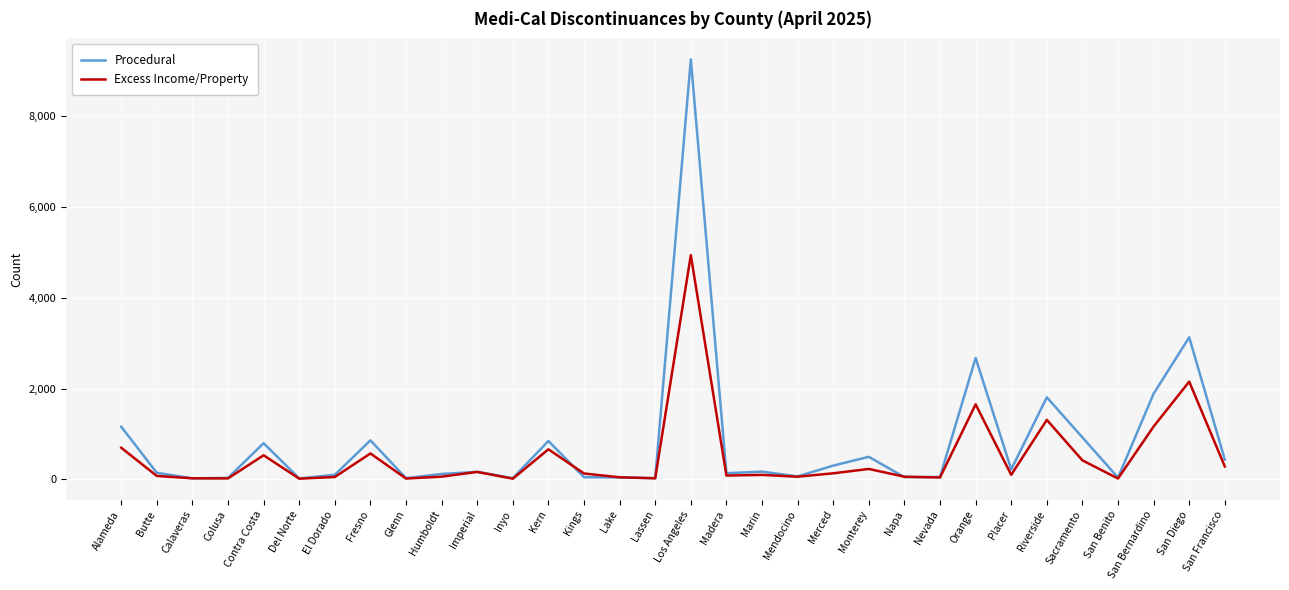

True or false: Procedural has more than 0 points higher than both neighbors.

True